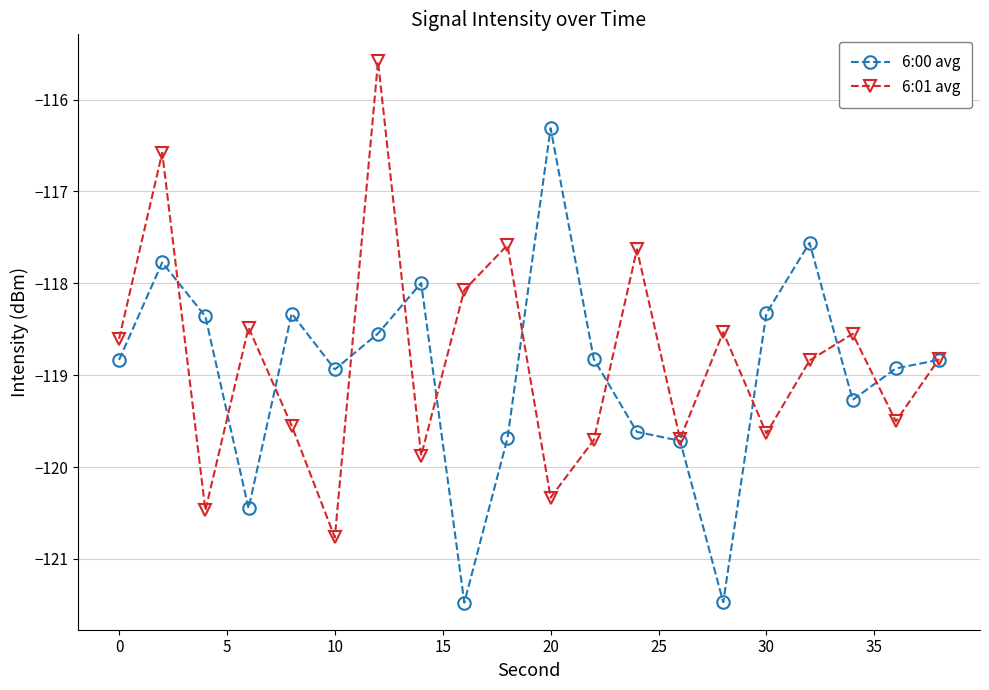

How many series are shown in this chart?

2